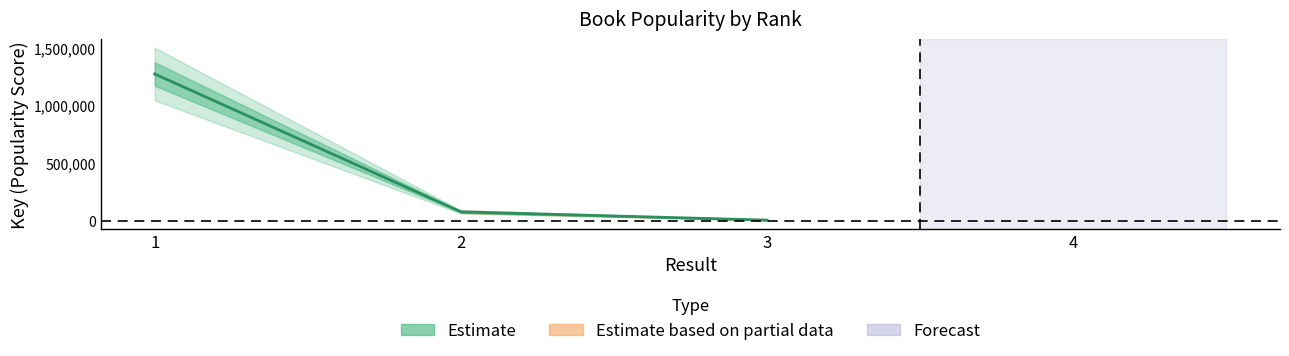

What is the change in value from 3 to 4?

-874